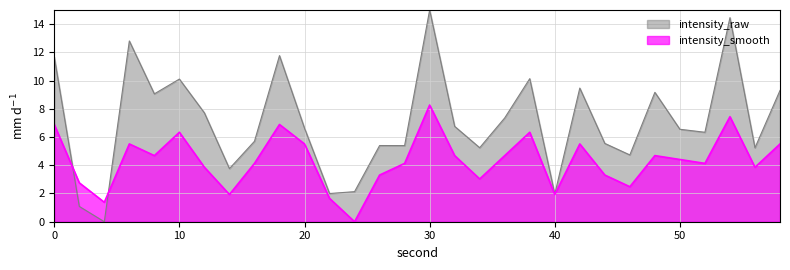

Is it true that intensity_raw equals 24.2 at 30?

False